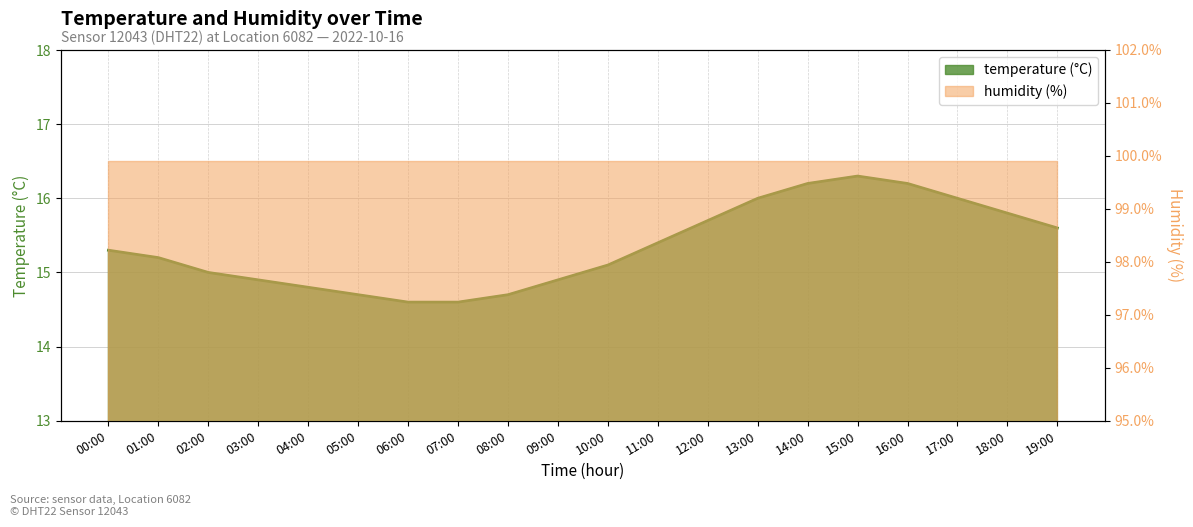

Read the value at 03:00.

14.9